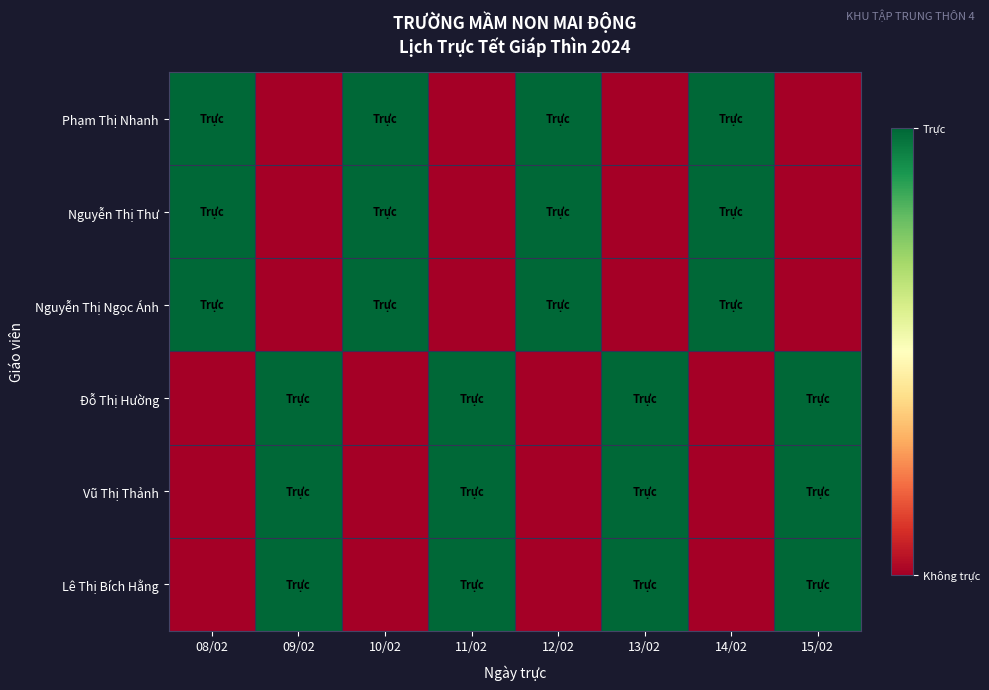

Reading left to right, extract all data points from this chart.

Phạm Thị Nhanh: 08/02=1	09/02=0	10/02=1	11/02=0	12/02=1	13/02=0	14/02=1	15/02=0
Nguyễn Thị Thư: 08/02=1	09/02=0	10/02=1	11/02=0	12/02=1	13/02=0	14/02=1	15/02=0
Nguyễn Thị Ngọc Ánh: 08/02=1	09/02=0	10/02=1	11/02=0	12/02=1	13/02=0	14/02=1	15/02=0
Đỗ Thị Hường: 08/02=0	09/02=1	10/02=0	11/02=1	12/02=0	13/02=1	14/02=0	15/02=1
Vũ Thị Thảnh: 08/02=0	09/02=1	10/02=0	11/02=1	12/02=0	13/02=1	14/02=0	15/02=1
Lê Thị Bích Hằng: 08/02=0	09/02=1	10/02=0	11/02=1	12/02=0	13/02=1	14/02=0	15/02=1